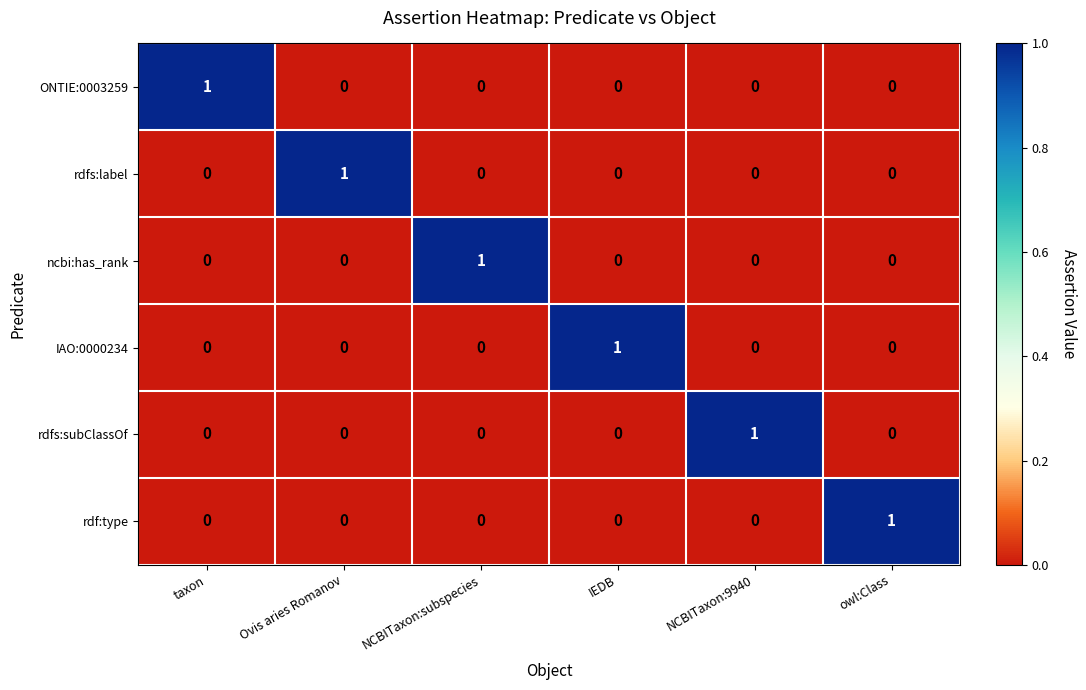

Is it true that rdf:type equals 0 at taxon?

True